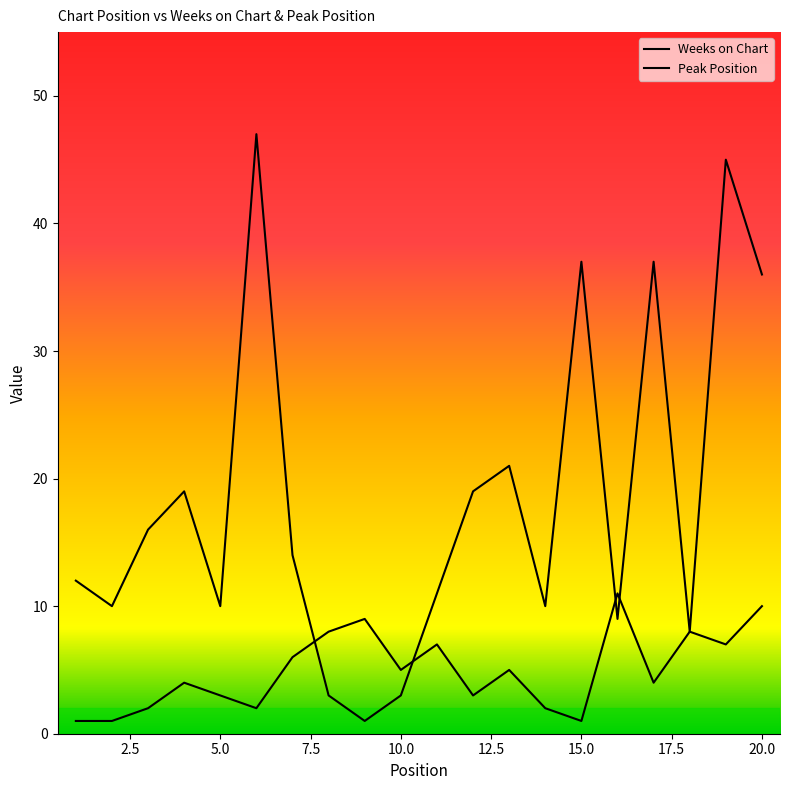

Reading left to right, list all the values displayed in this chart.

Weeks on Chart: 12	10	16	19	10	47	14	3	1	3	11	19	21	10	37	9	37	8	45	36
Peak Position: 1	1	2	4	3	2	6	8	9	5	7	3	5	2	1	11	4	8	7	10